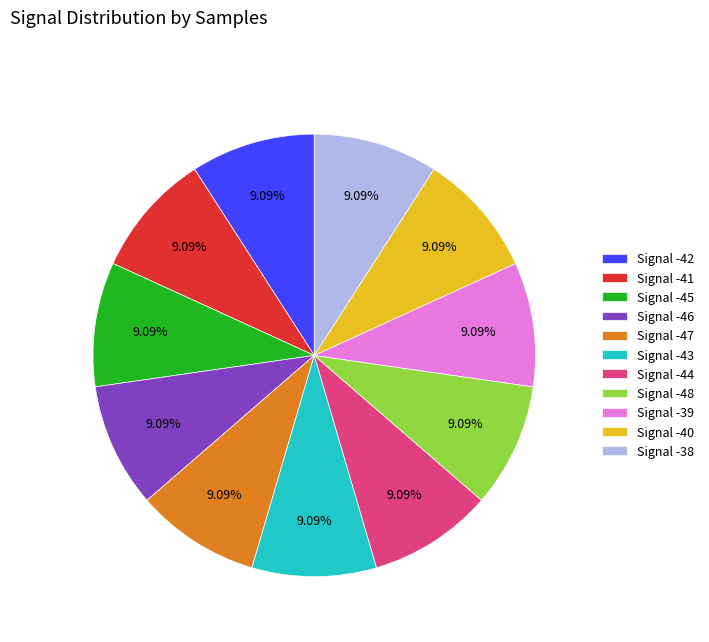

How many slices are in this pie chart?

11